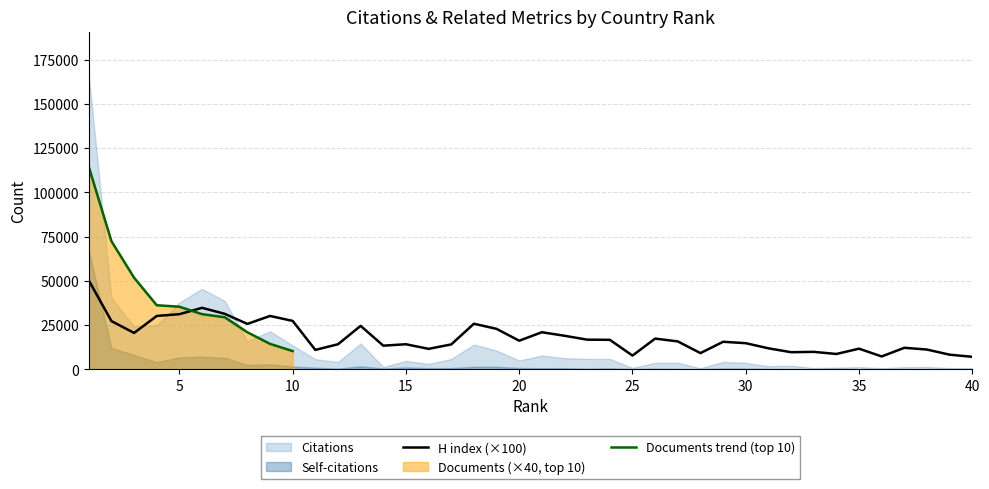

What is the lowest value of the H index (×100) series?

7000